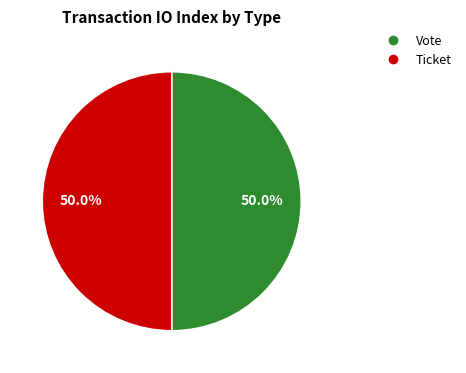

Approximately how many times larger is the value at Vote compared to Ticket?

1.0